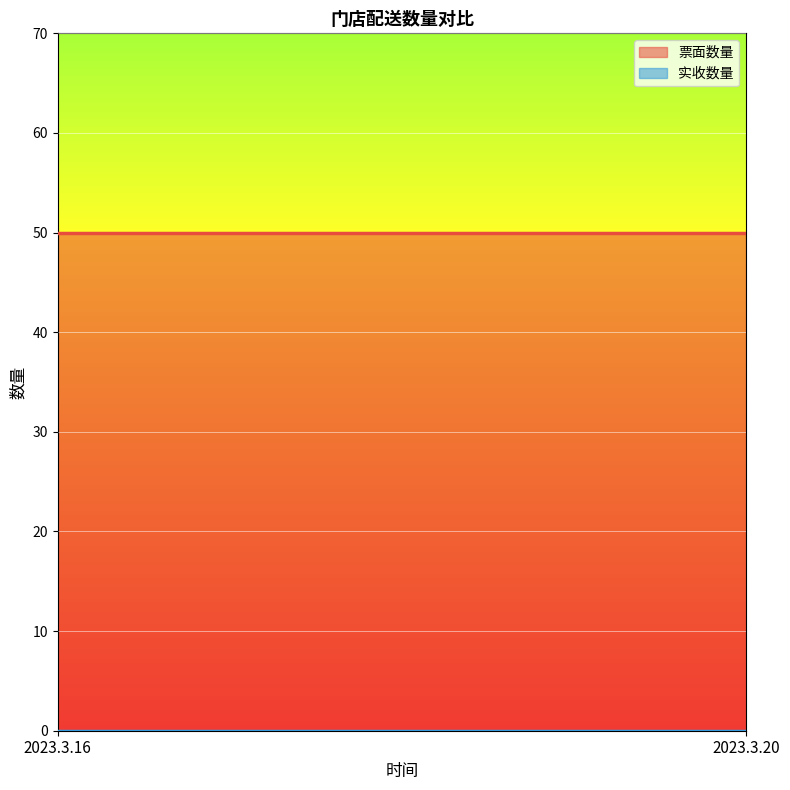

Reading right to left, extract all data points from this chart.

票面数量: 2023.3.20=50	2023.3.16=50
实收数量: 2023.3.20=0	2023.3.16=0